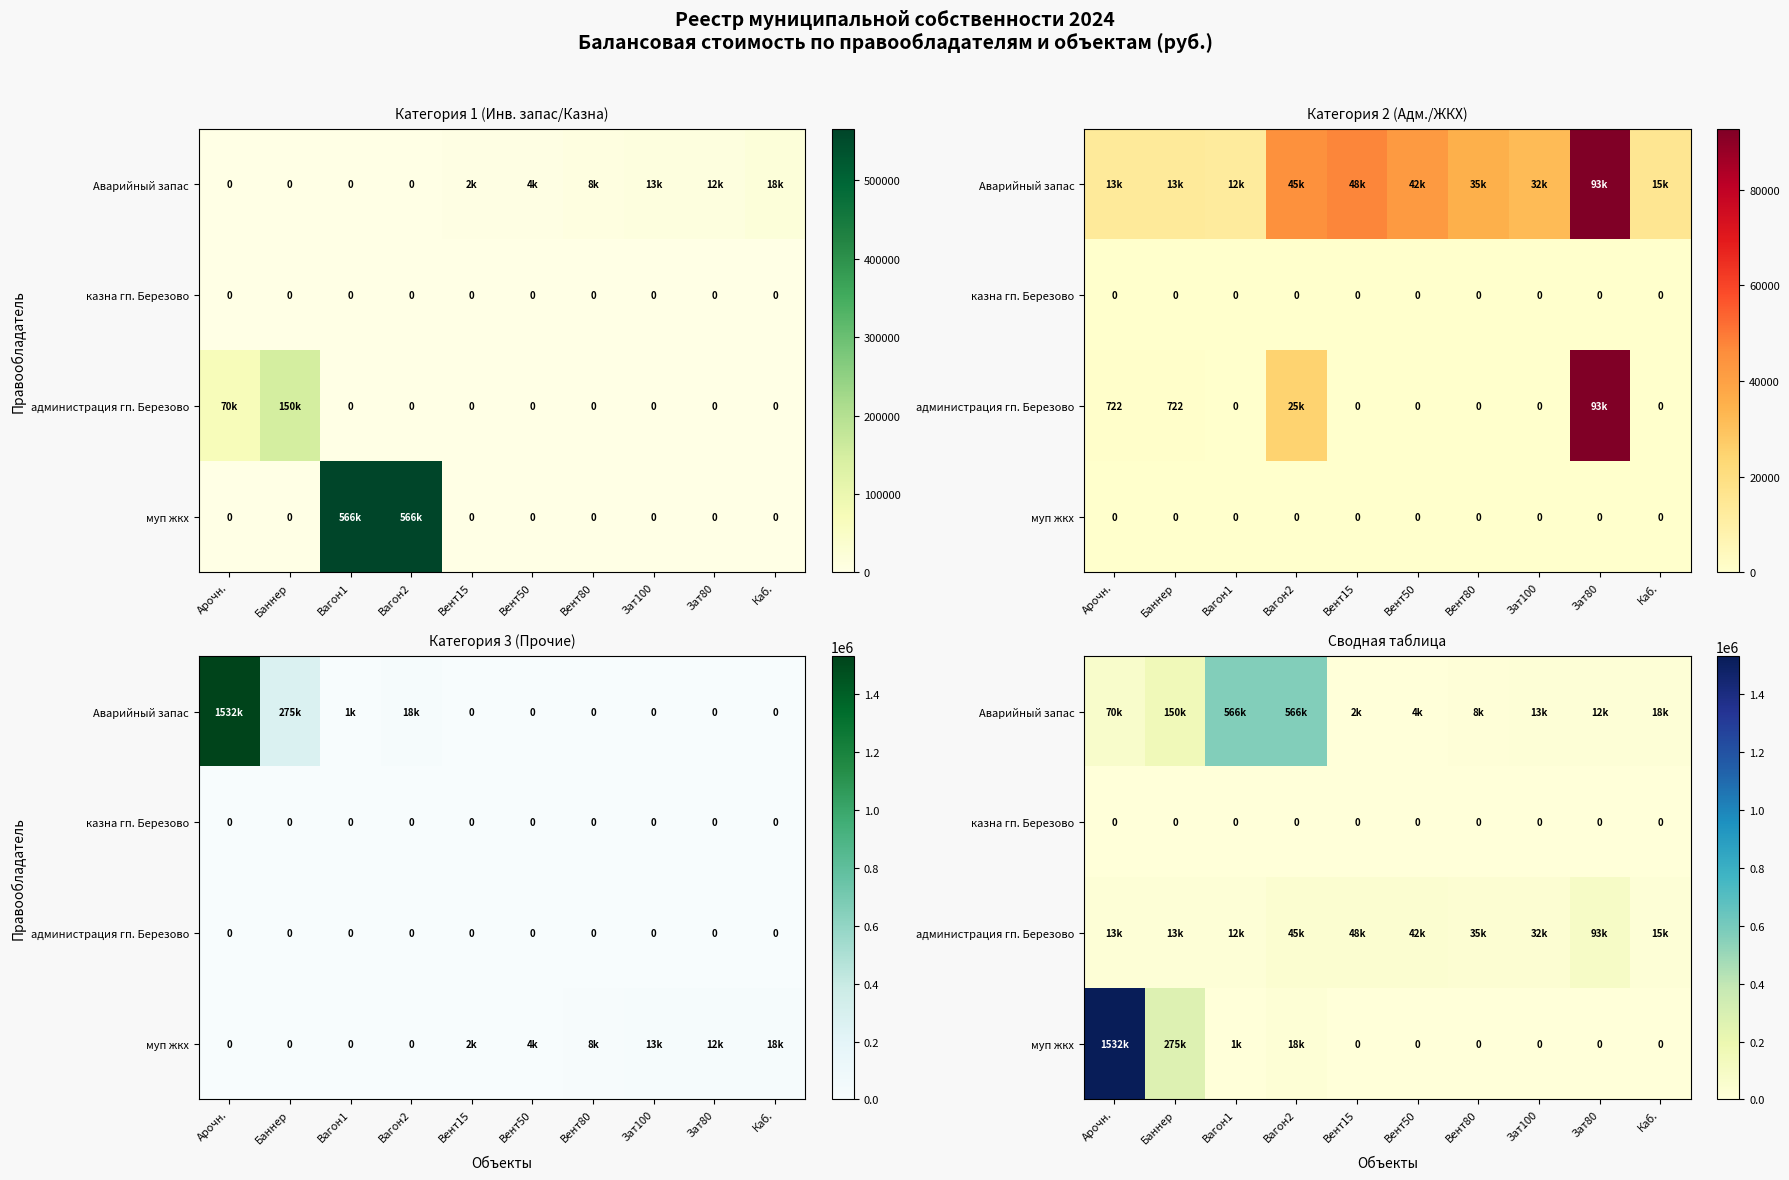

The value of Аварийный запас at Арочн. is 70000. True or false?

True